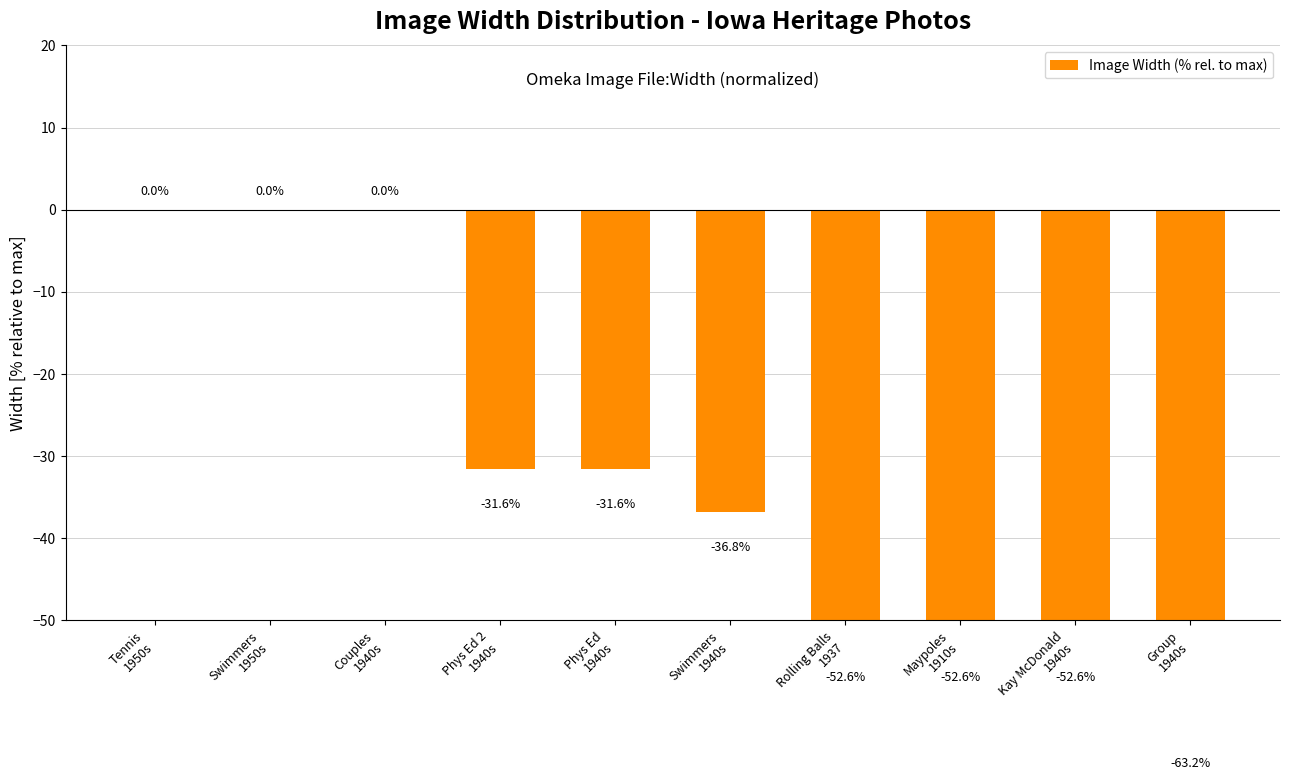

What is the change in value from Couples
1940s to Phys Ed
1940s?

-31.6